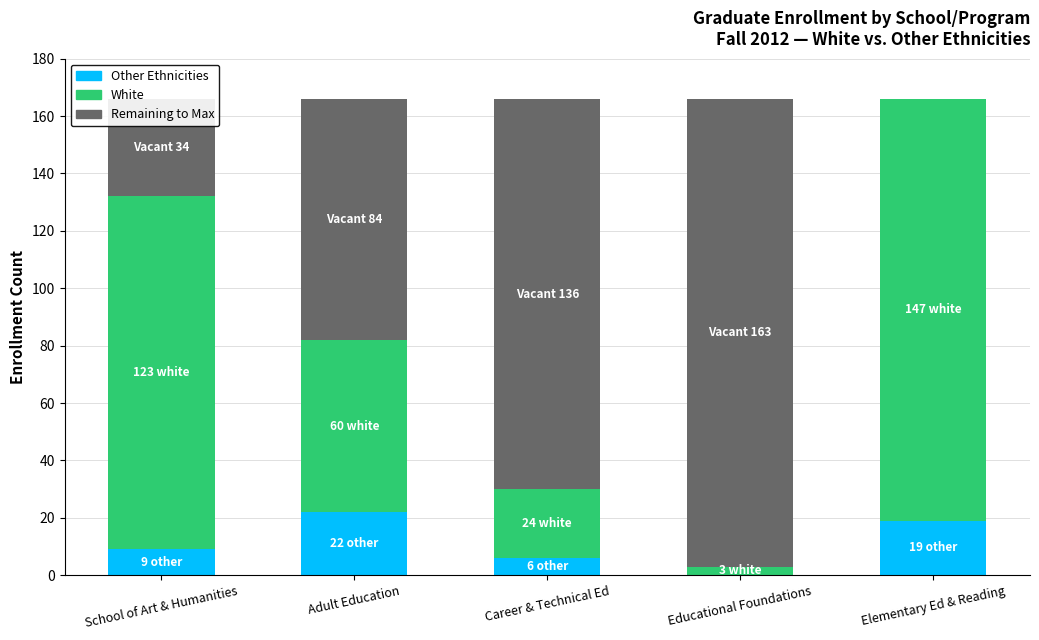

What is the maximum value for Other Ethnicities?

22